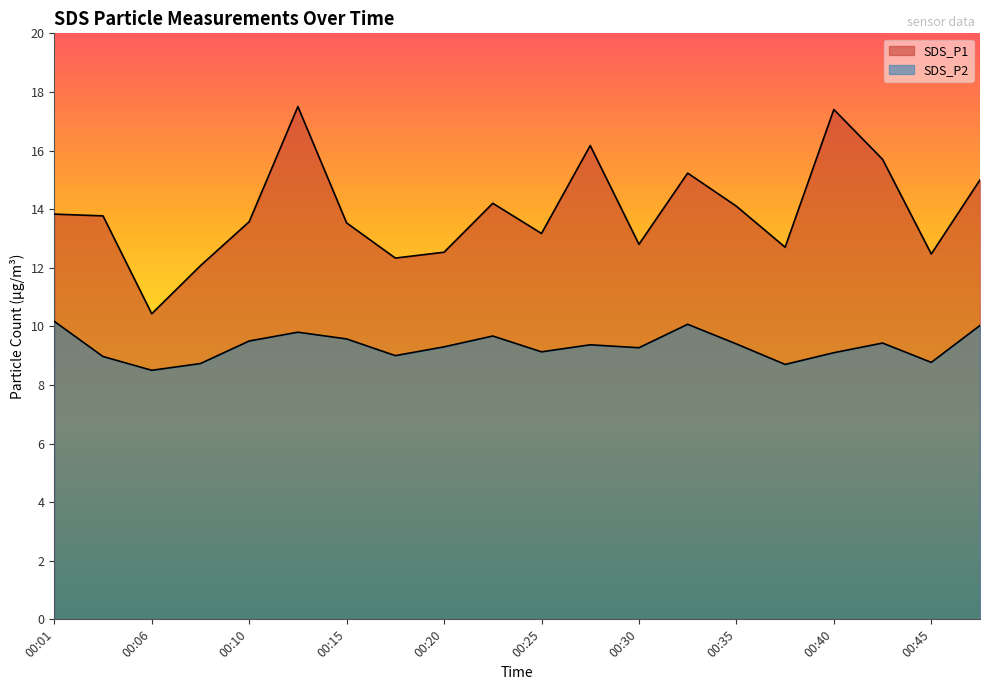

Where is the first local minimum for SDS_P1?

00:06